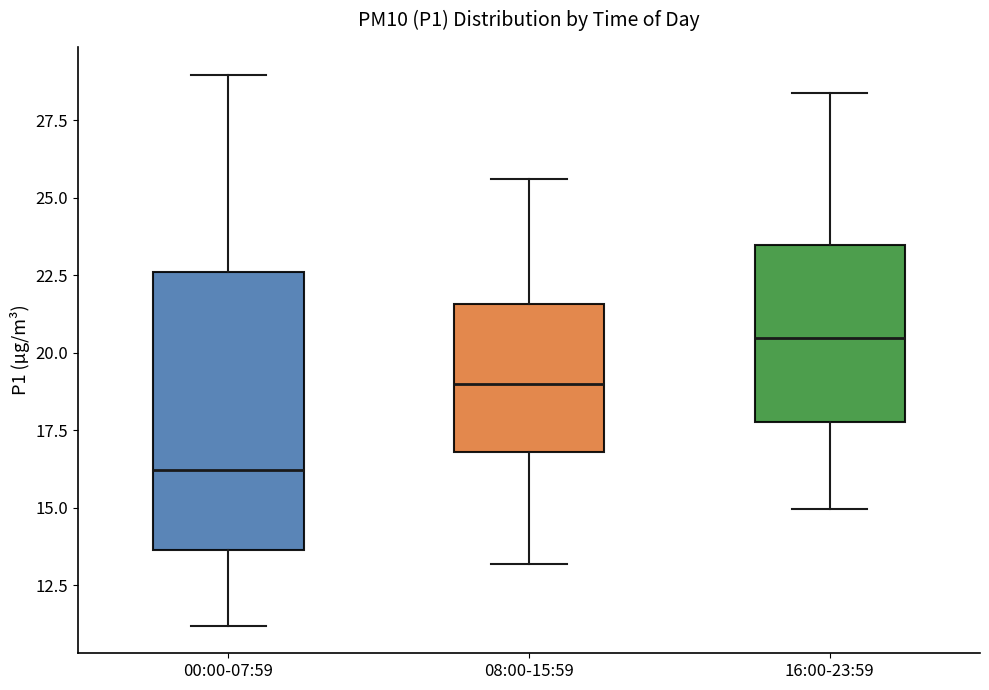

Reading left to right, transcribe this box plot: for each box, give where its median line is, the range the box spans, and where its two whiskers end, as read against the y-axis. The values are not printed on the chart, so give them approximately, as read against the axis.

00:00-07:59: median 16.0, box 13.5 to 22.5, whiskers 11.0 to 29.0
08:00-15:59: median 19.0, box 17.0 to 21.5, whiskers 13.0 to 25.5
16:00-23:59: median 20.5, box 18.0 to 23.5, whiskers 15.0 to 28.5